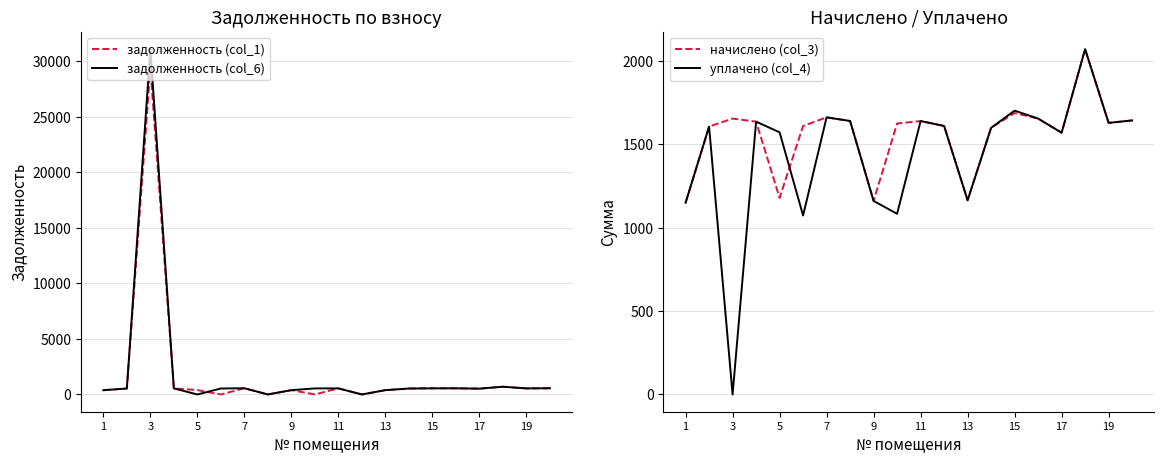

What is the average value of the задолженность (col_6) series?

1973.6